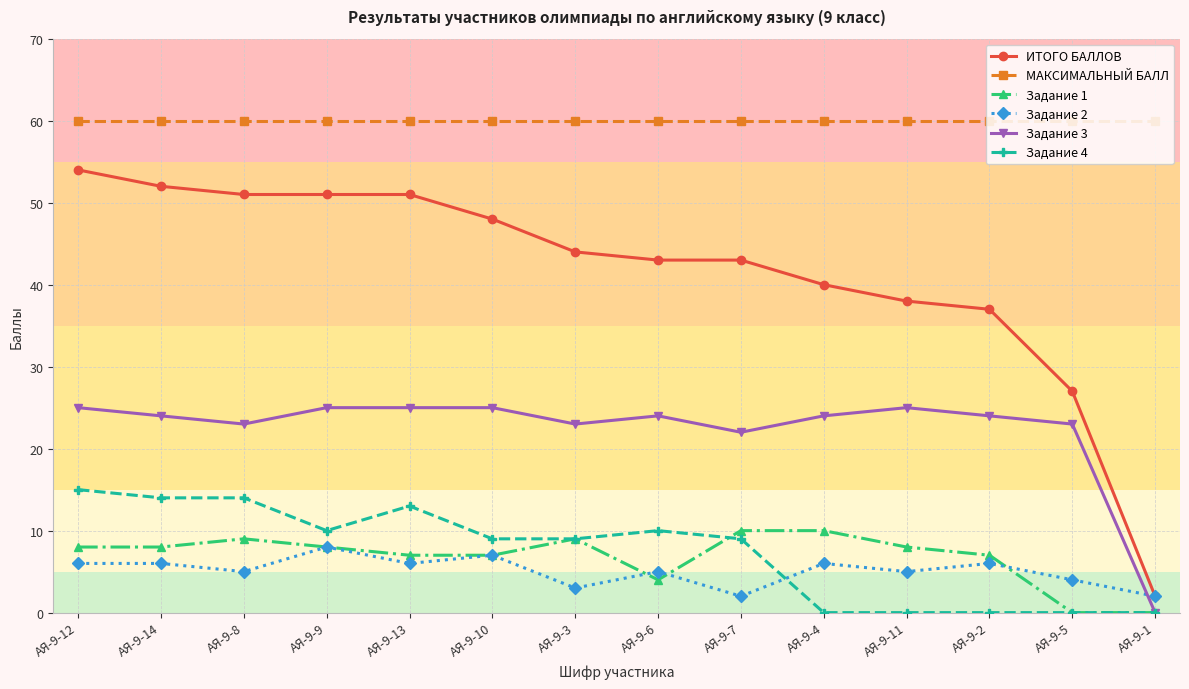

What is the total value across all series at АЯ-9-2?

134